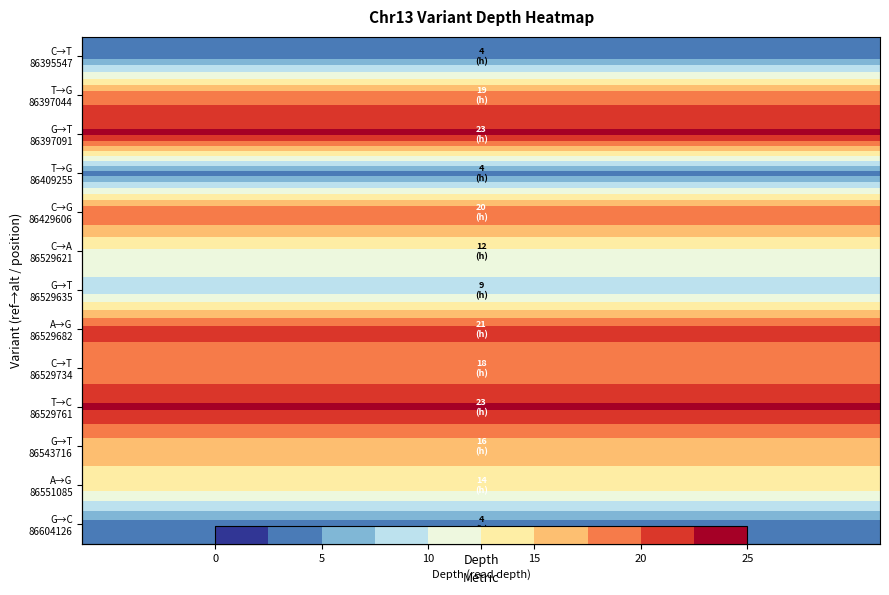

Rank the series by their maximum value, from lowest to highest.

C→T 86395547, T→G 86409255, G→C 86604126, G→T 86529635, C→A 86529621, A→G 86551085, G→T 86543716, C→T 86529734, T→G 86397044, C→G 86429606, A→G 86529682, G→T 86397091, T→C 86529761